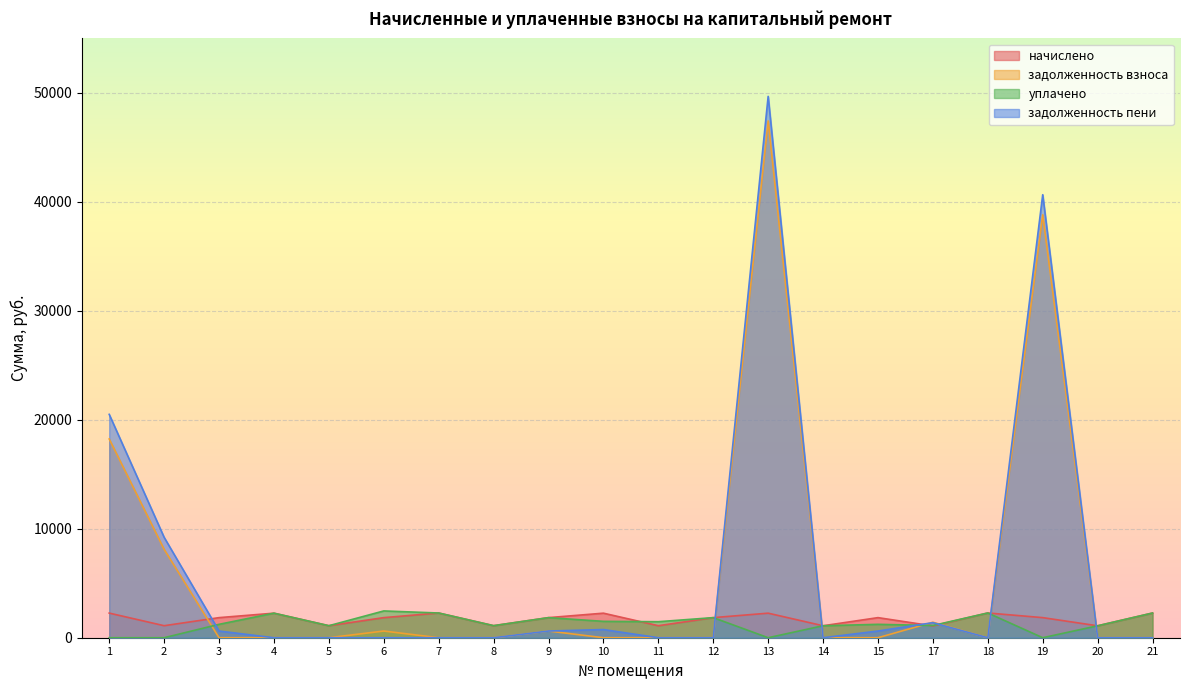

How many lines are shown in the chart?

4